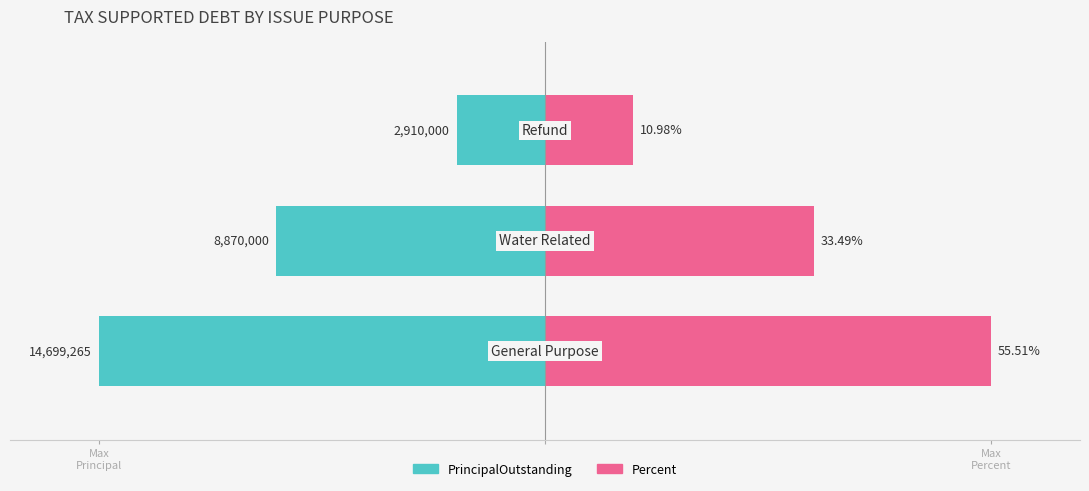

What are all the series names shown in the legend?

PrincipalOutstanding, Percent